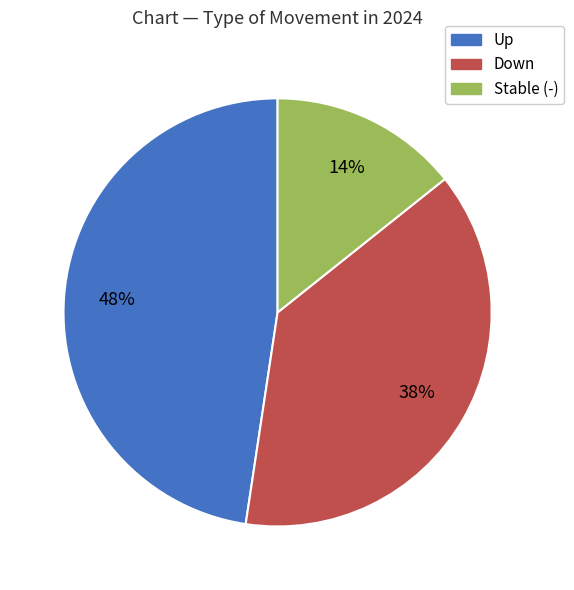

Which has a higher value, Down or Stable (-)?

Down